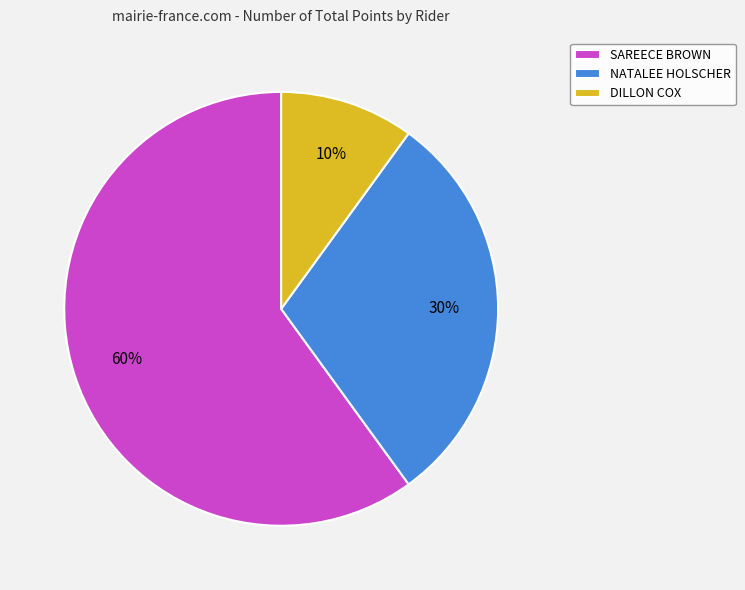

Which slice is the smallest?

DILLON COX